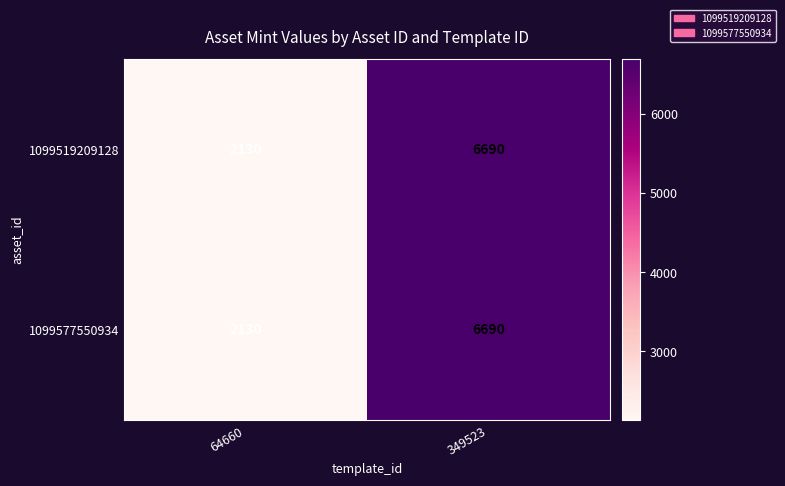

What is the lowest value of the 1099577550934 series?

2130